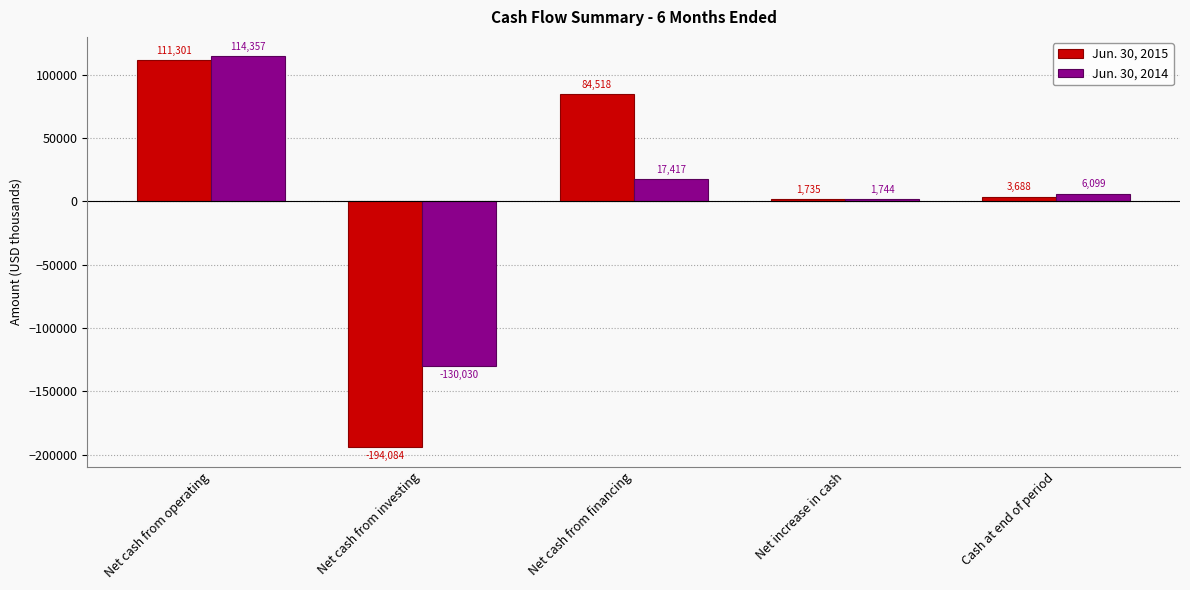

The Jun. 30, 2015 series shows 3688 at Cash at end of period. True or false?

True